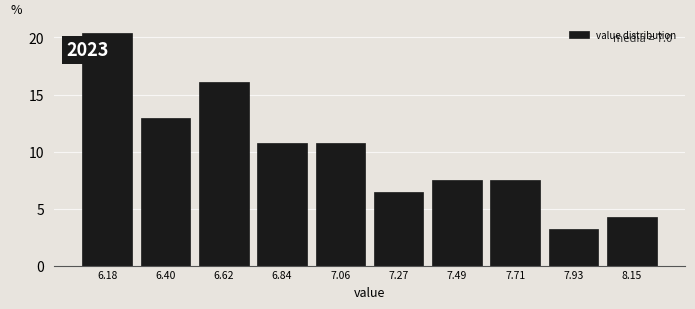

Reading right to left, list all the values displayed in this chart.

8.15=4.3	7.93=3.2	7.71=7.5	7.49=7.5	7.27=6.5	7.06=10.8	6.84=10.8	6.62=16.1	6.40=12.9	6.18=20.4